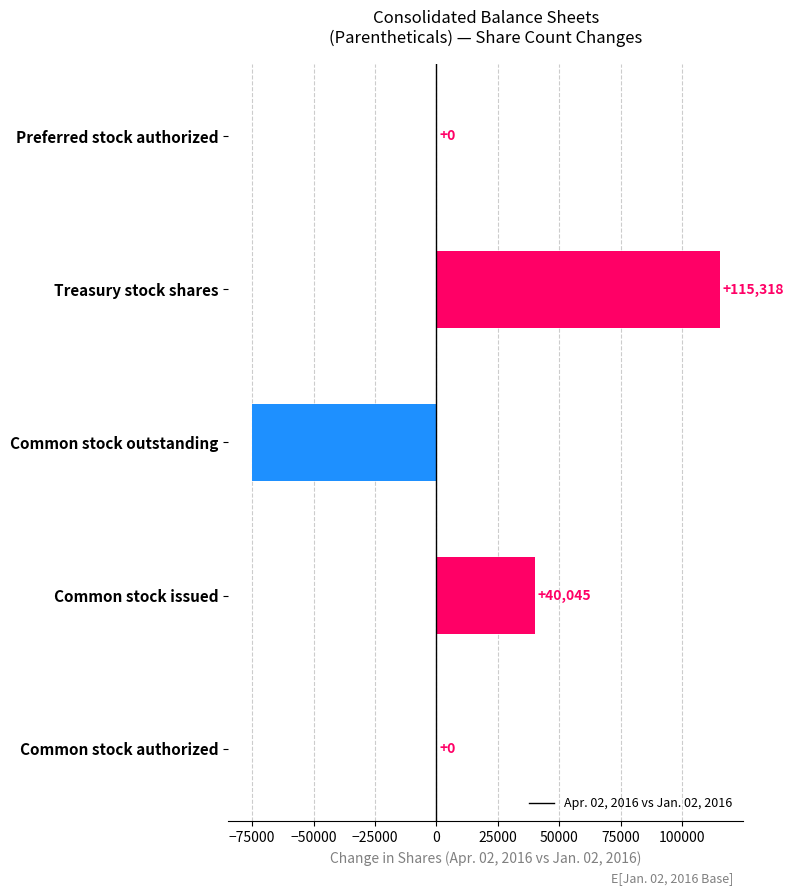

Reading bottom to top, what are all the values shown in this chart?

Common stock authorized=0	Common stock issued=40045	Common stock outstanding=-75273	Treasury stock shares=115318	Preferred stock authorized=0